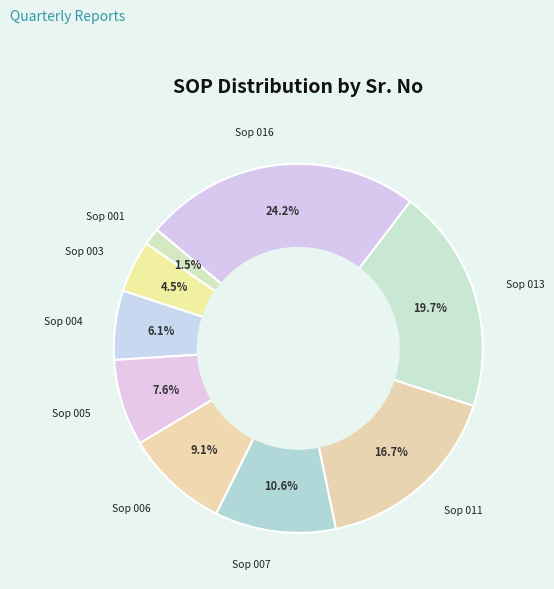

What is the largest slice in the pie chart?

Sop 016